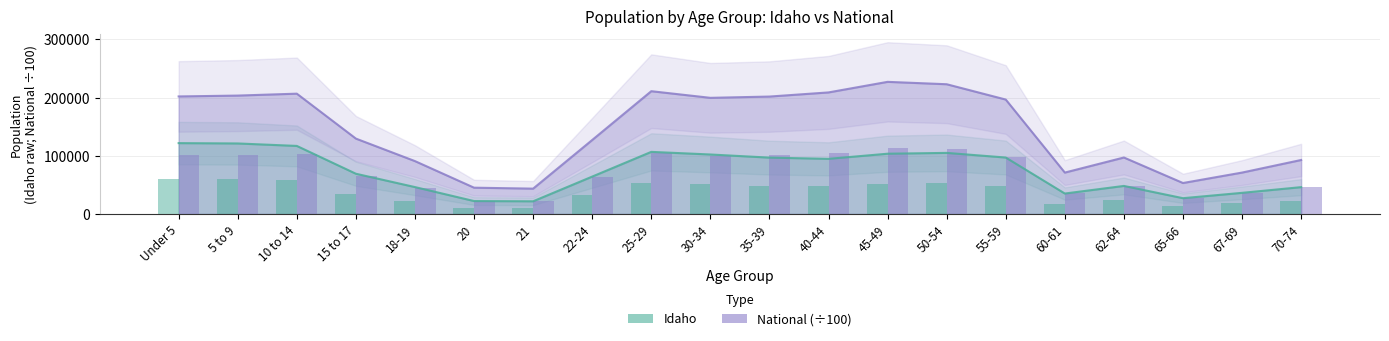

Reading left to right, list all the values displayed in this chart.

Idaho Population: Under 5=121772.0	5 to 9=121195.0	10 to 14=116955.0	15 to 17=69150.0	18-19=46209.0	20=22204.0	21=21776.0	22-24=64229.0	25-29=106734.0	30-34=102231.0	35-39=96845.0	40-44=94764.0	45-49=103560.0	50-54=104977.0	55-59=96997.0	60-61=35125.0	62-64=48191.0	65-66=27113.0	67-69=36315.0	70-74=46106.0
National Population (÷100): Under 5=202013.6	5 to 9=203486.6	10 to 14=206771.9	15 to 17=129542.5	18-19=90860.9	20=45191.3	21=43542.9	22-24=127125.8	25-29=211018.5	30-34=199621.0	35-39=201796.4	40-44=208909.6	45-49=227085.9	50-54=222981.2	55-59=196648.0	60-61=71137.3	62-64=97042.0	65-66=53199.0	67-69=71153.6	70-74=92781.7